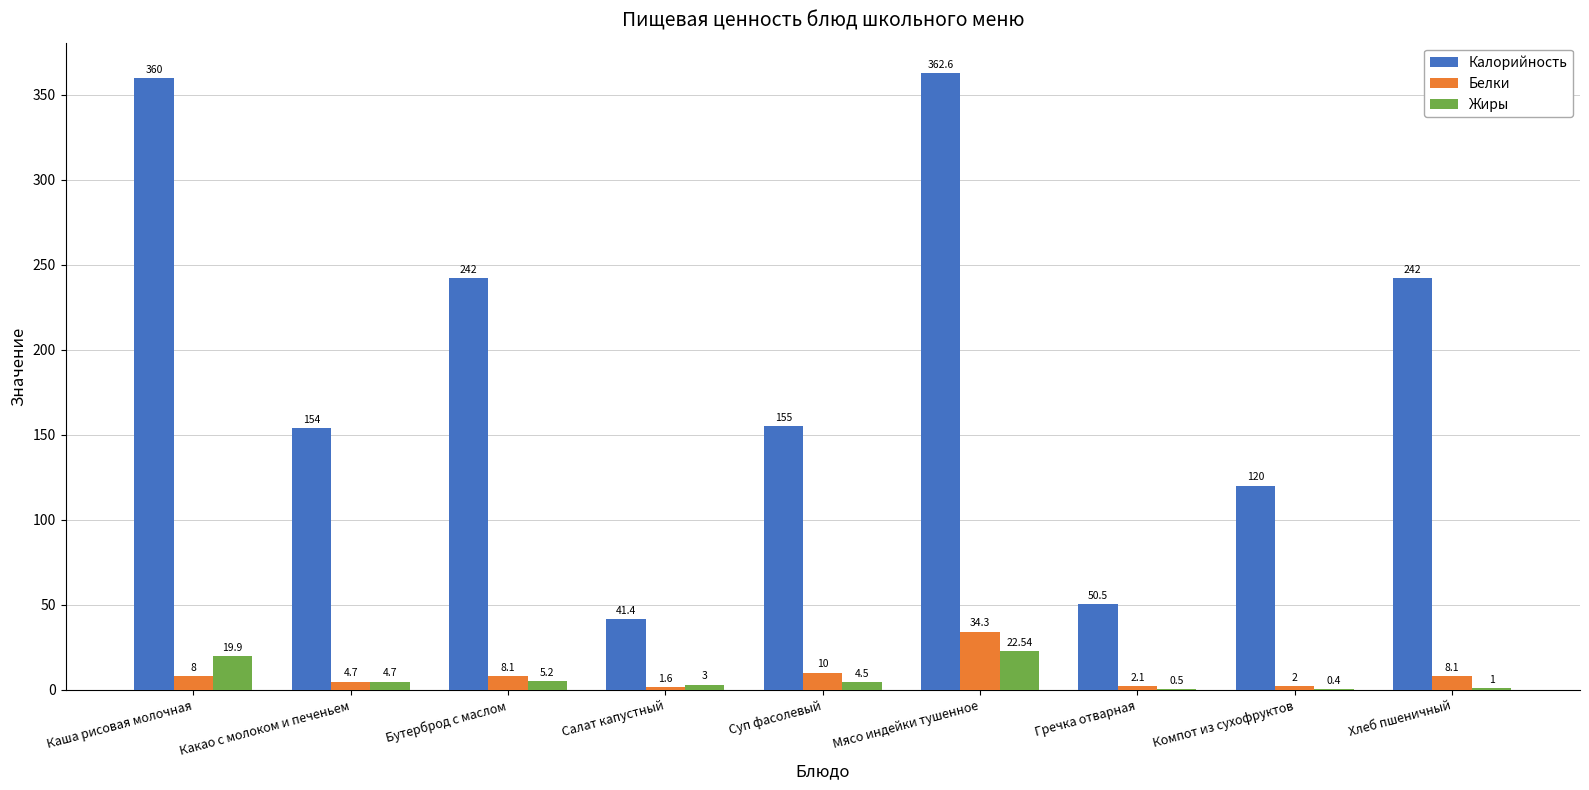

What is the sum of all Калорийность values?

1727.5